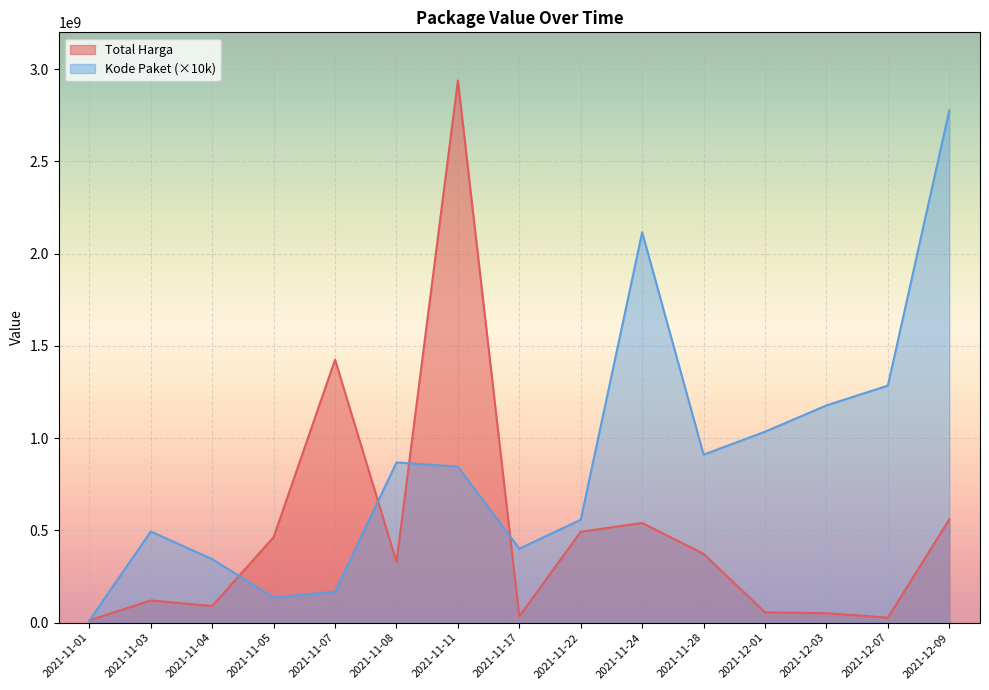

What is the smallest value displayed?

11390000